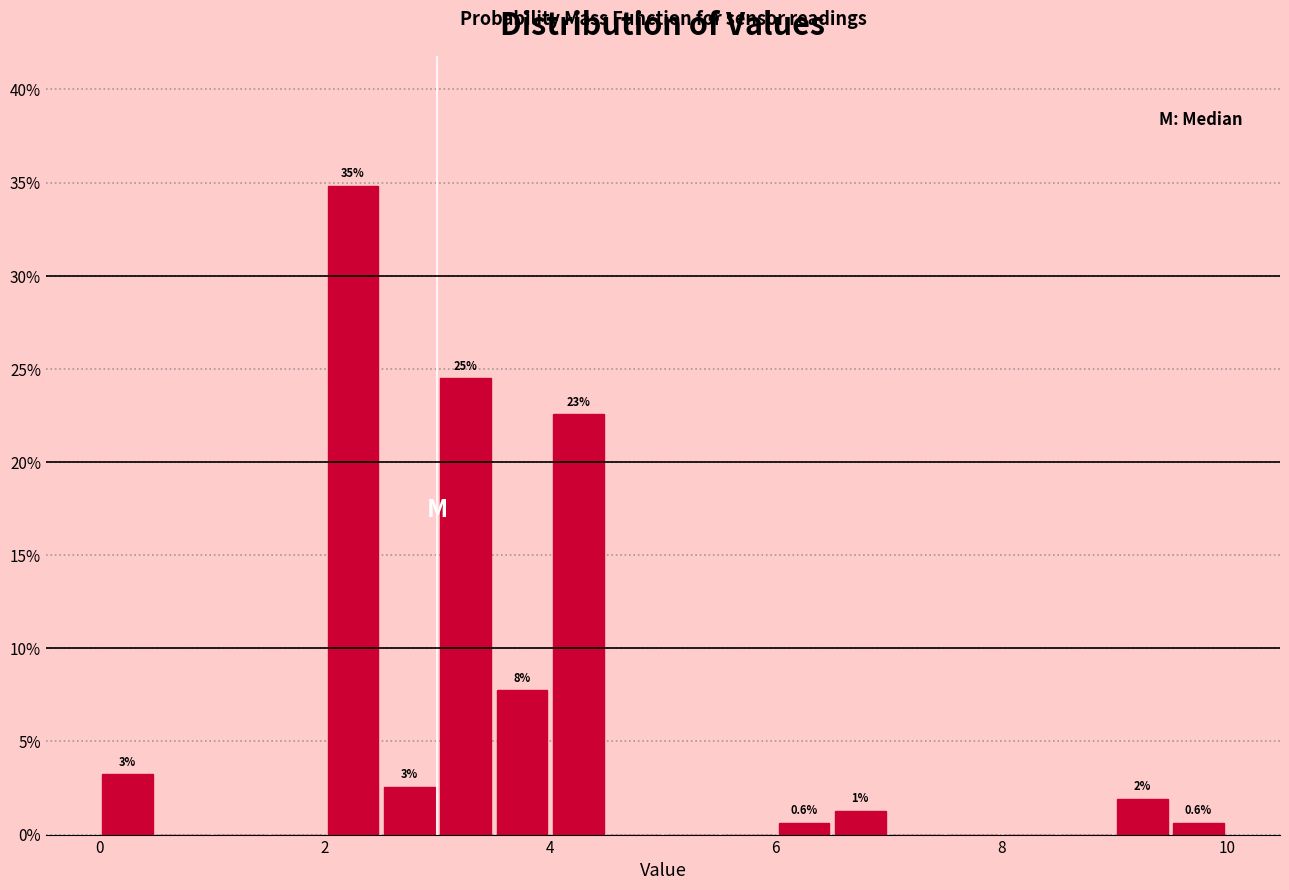

Around what value on the x-axis is the tallest bar? Give the approximate position of its centre, as read against the axis.

2.2